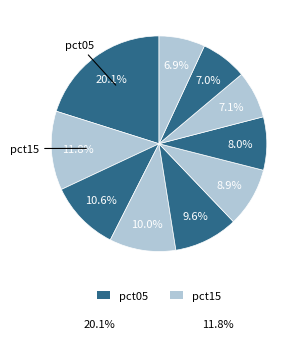

How many segments does this pie chart have?

10